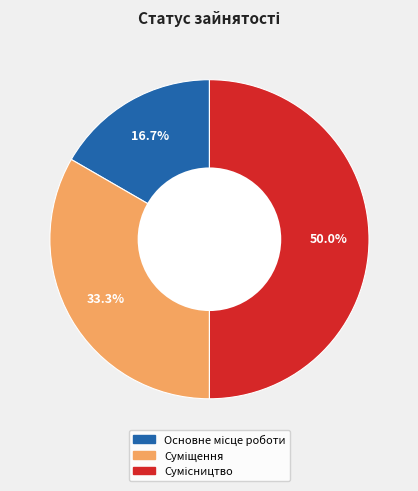

To the nearest percent, what is the difference between the Основне місце роботи and Сумісництво slice percentages?

33%